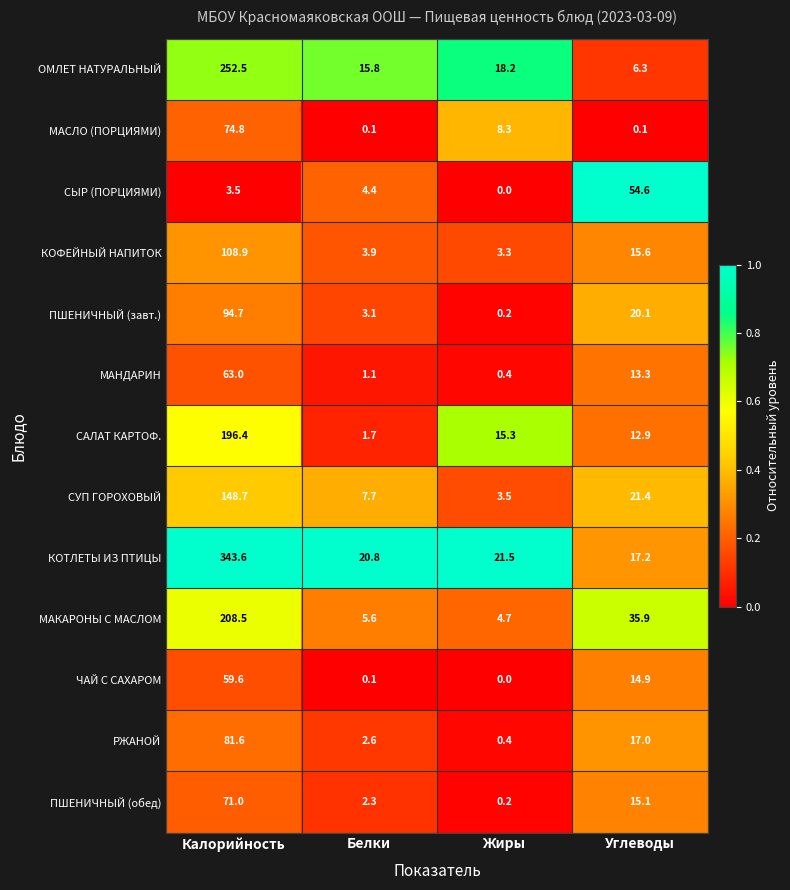

At which category is the sum across all series the highest?

Калорийность